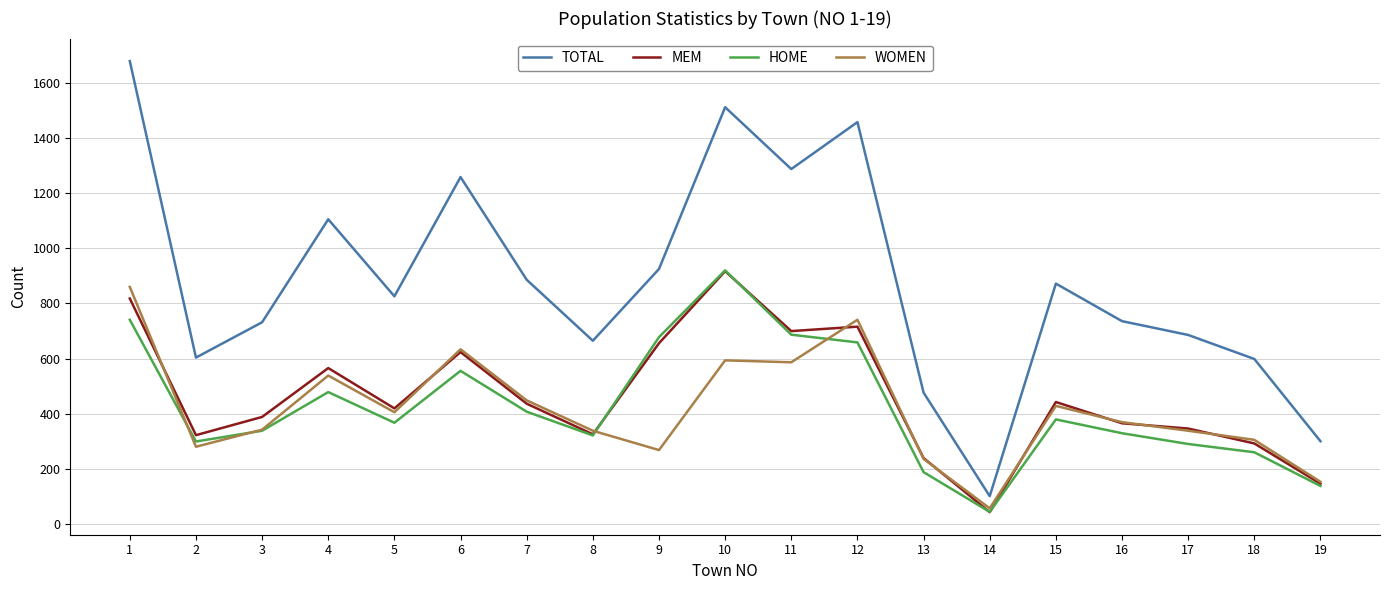

Which series has the largest range (max minus min)?

TOTAL